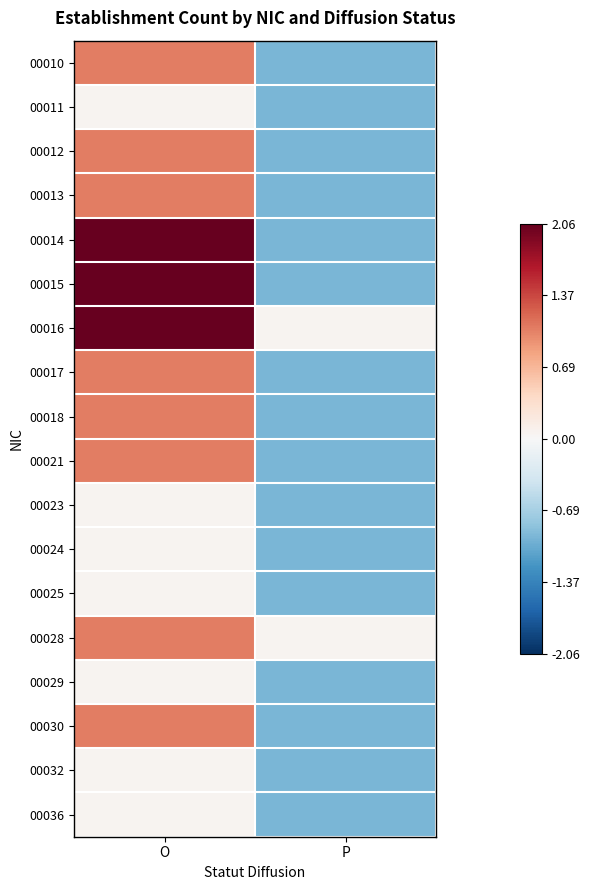

Which series changed the most between O and P?

00014